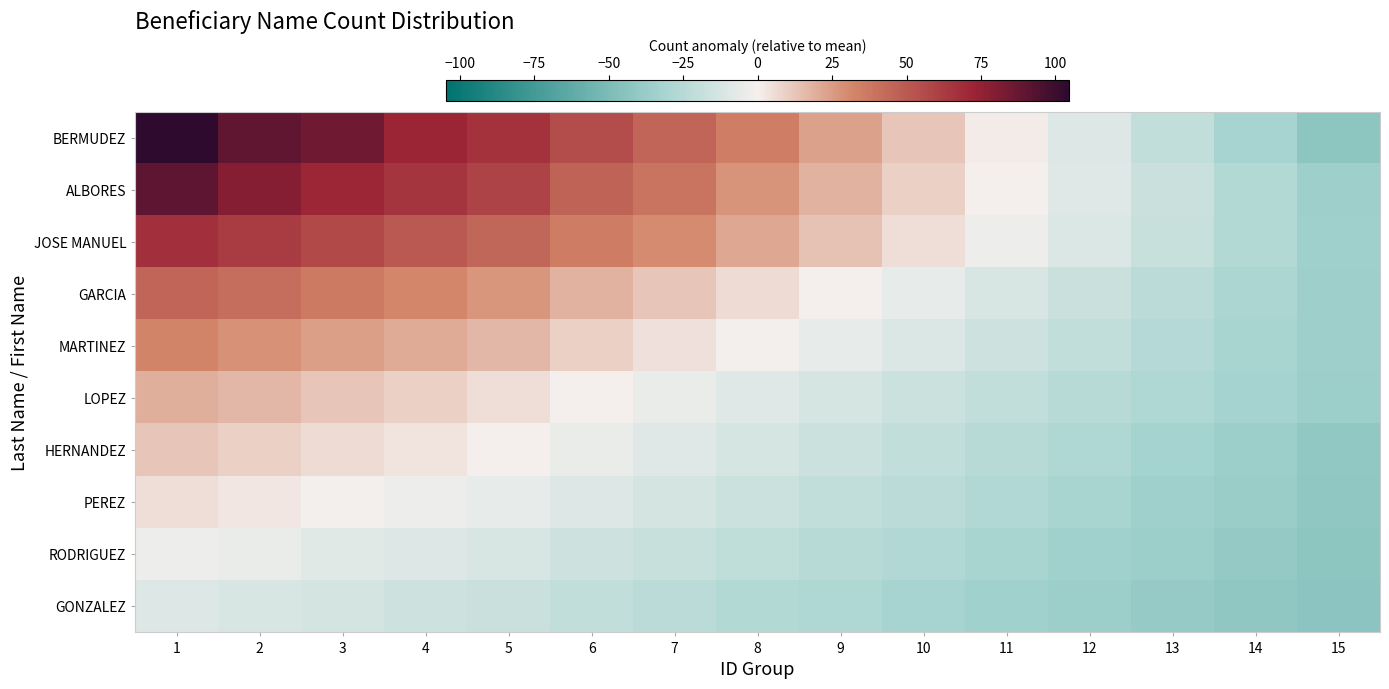

Which series has the largest total across all categories?

BERMUDEZ